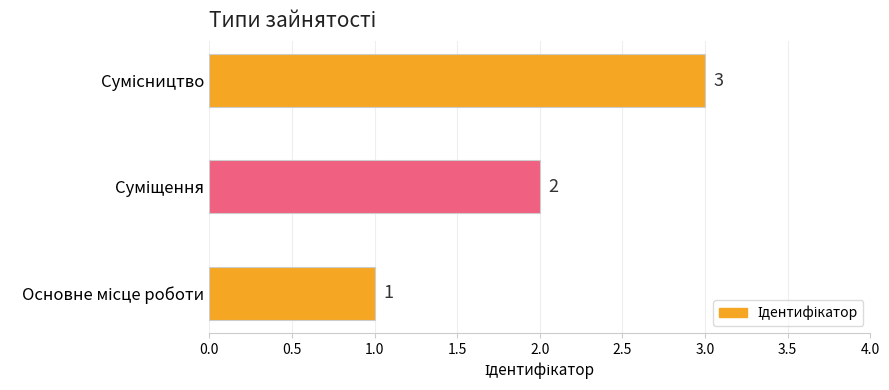

What is the sum of all values?

6